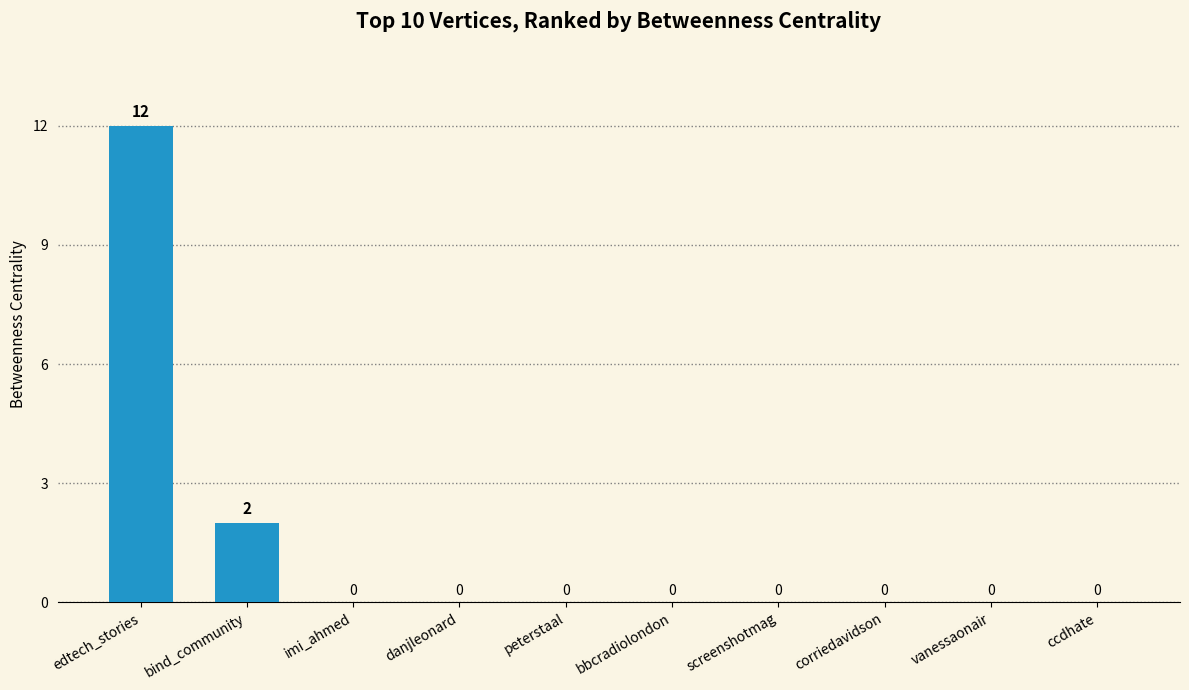

Between bind_community and edtech_stories, which is larger?

edtech_stories